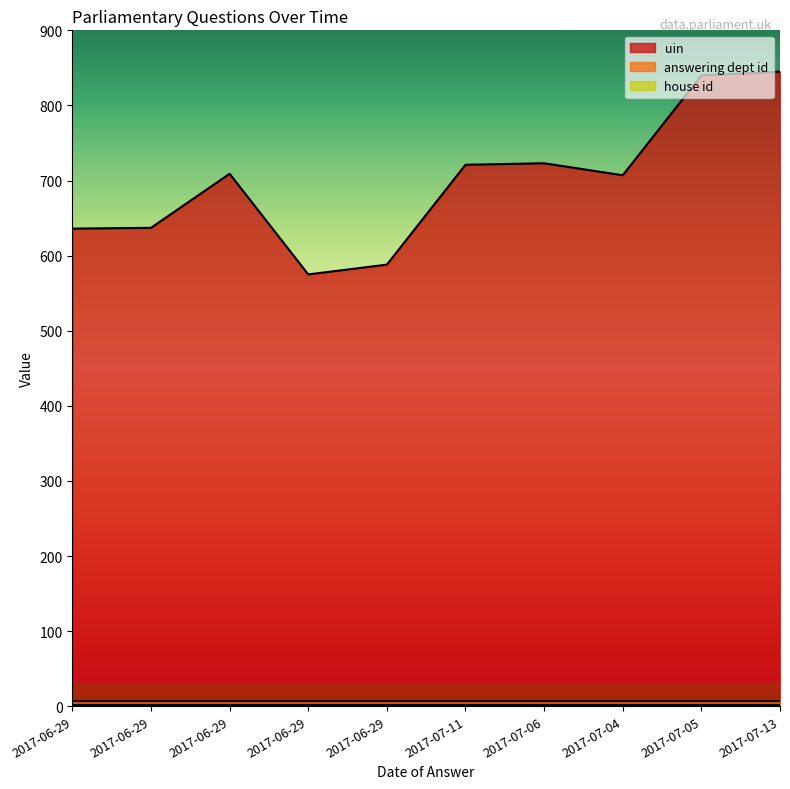

Which category has the highest value across all series?

2017-07-13